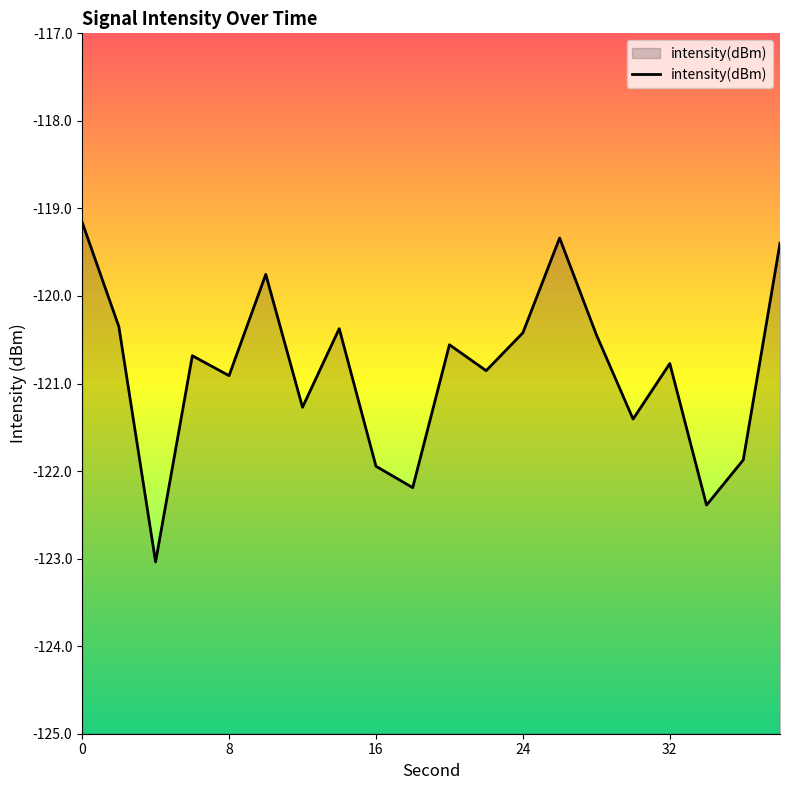

The value at 18 is -122.2. True or false?

True